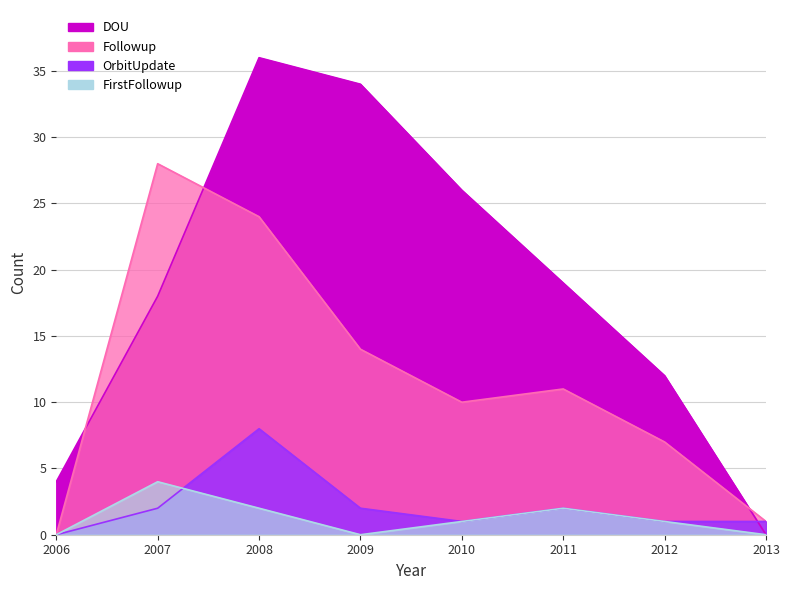

What is the maximum value shown in the chart?

36